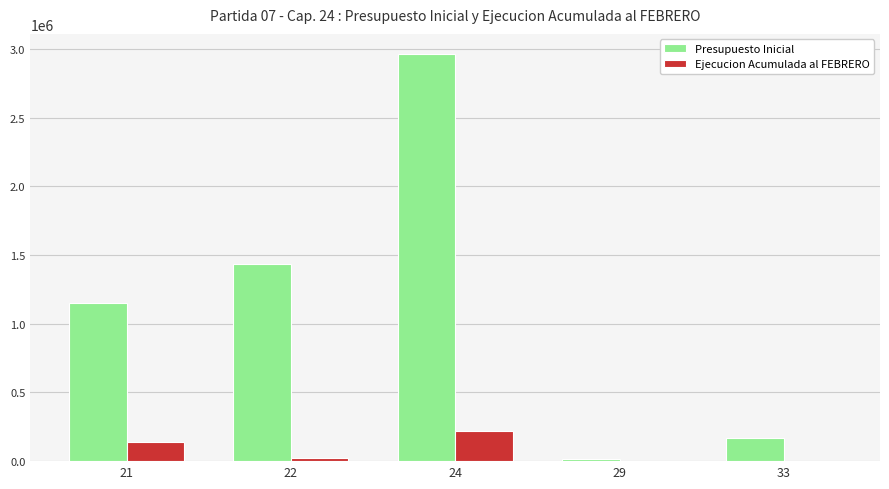

Between 22 and 33, which series saw the biggest shift?

Presupuesto Inicial